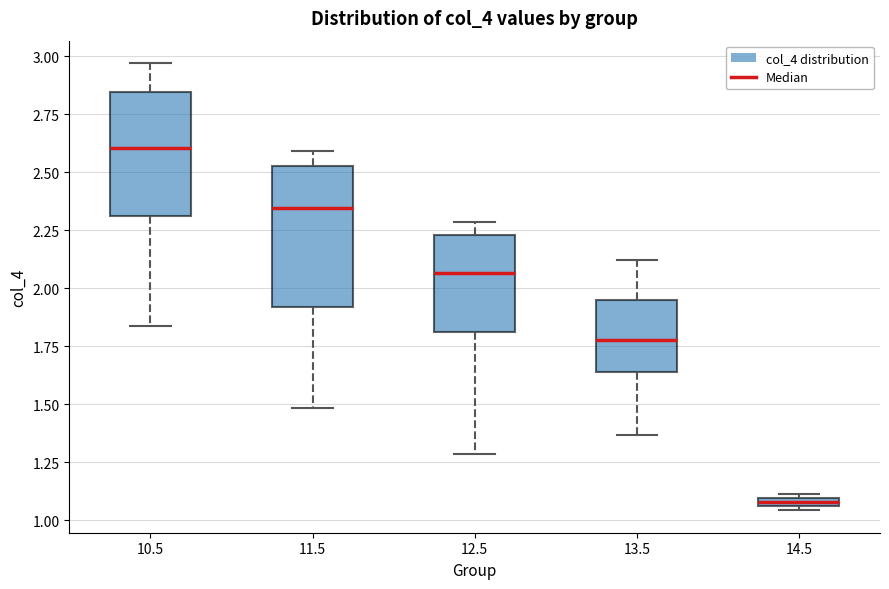

Where is the upper edge of the box at x = 10.5 on the y-axis? The values are not printed on the chart, so give them approximately, as read against the axis.

2.85